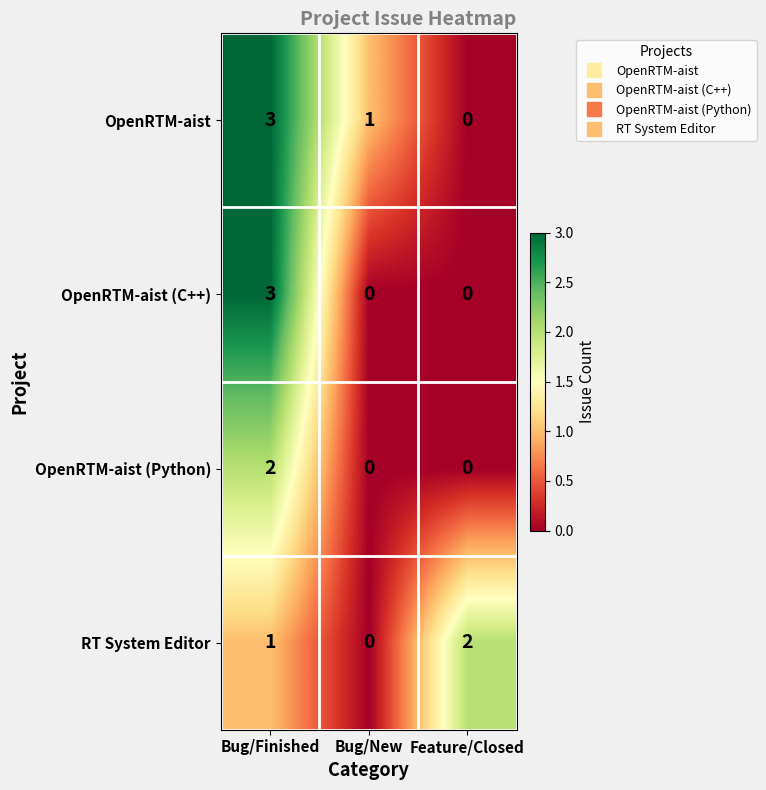

What is the spread (max minus min) of values at Bug/New?

1